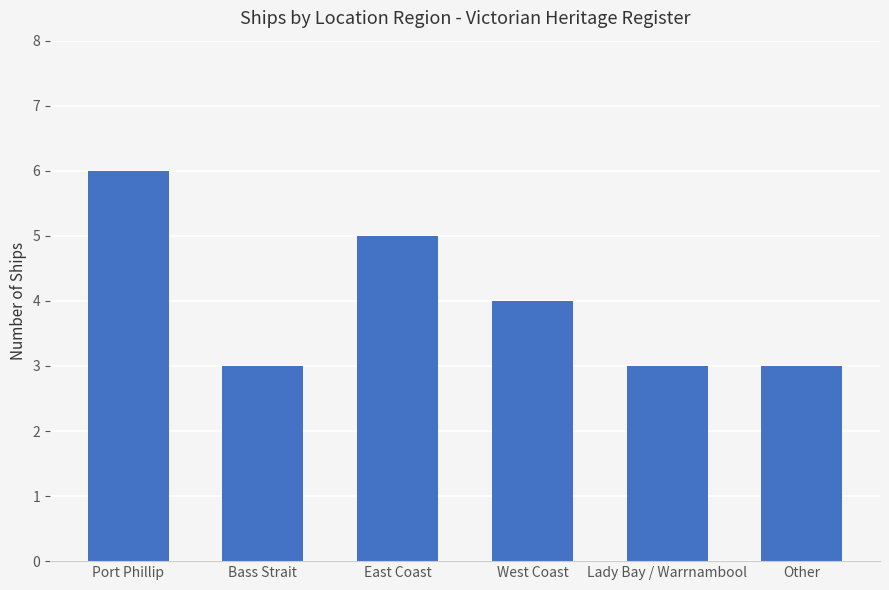

What is the smallest value displayed?

3